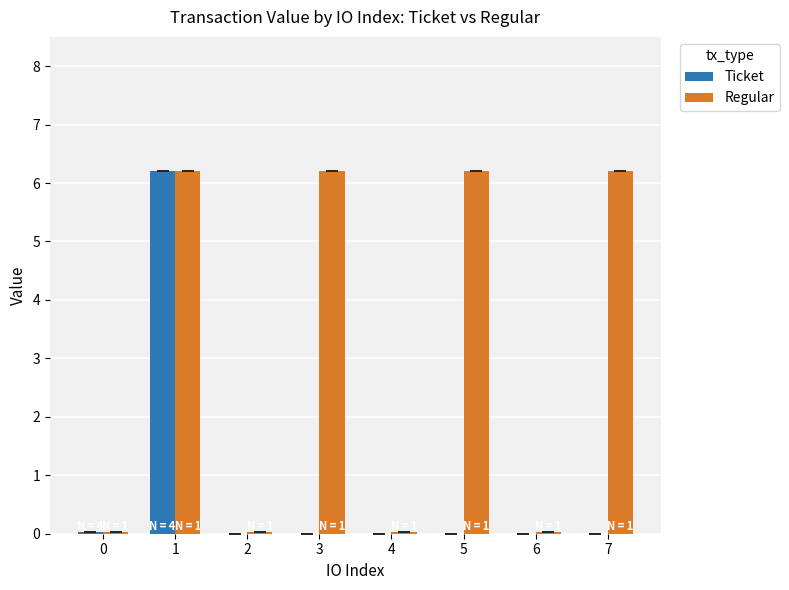

Is the value of Regular at 7 greater than the value of Ticket at 4?

Yes